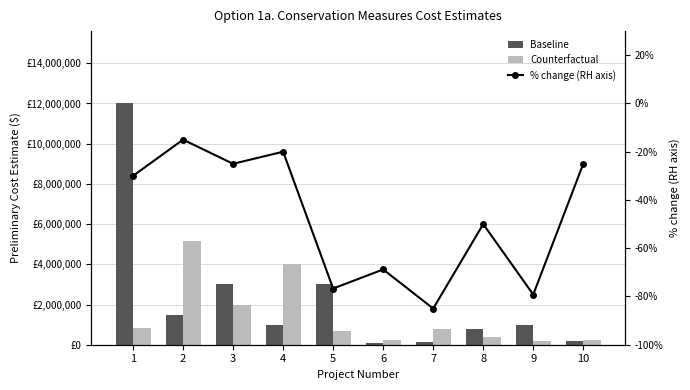

Rank the series at 6 from highest to lowest value.

Counterfactual, Baseline, % change (RH axis)